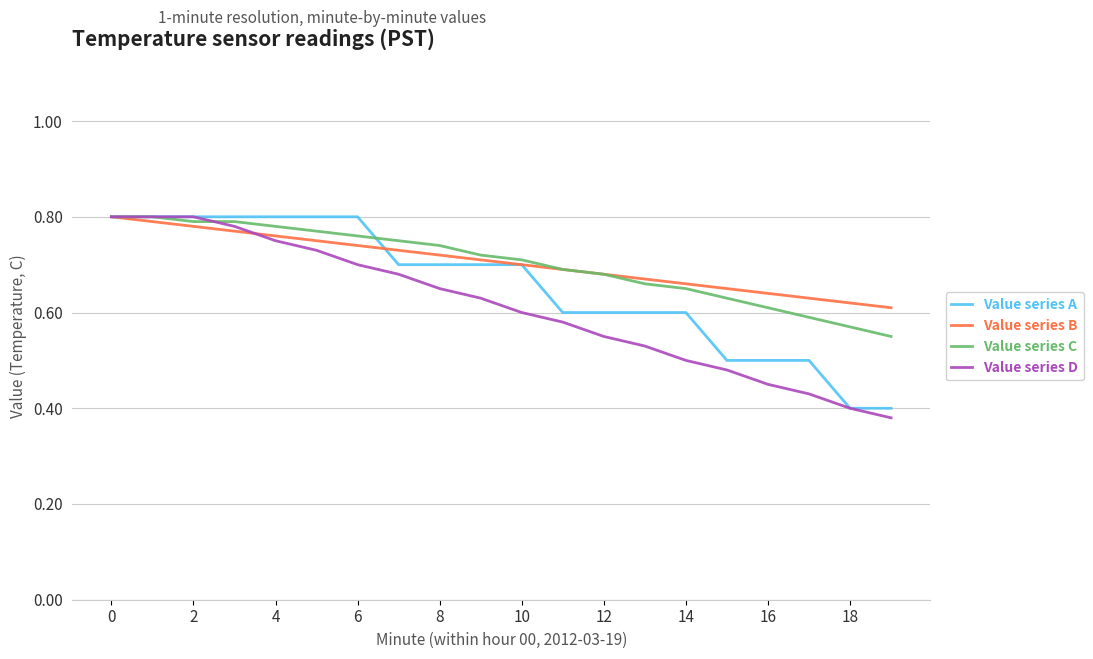

At which label does Value series C reach its minimum?

19